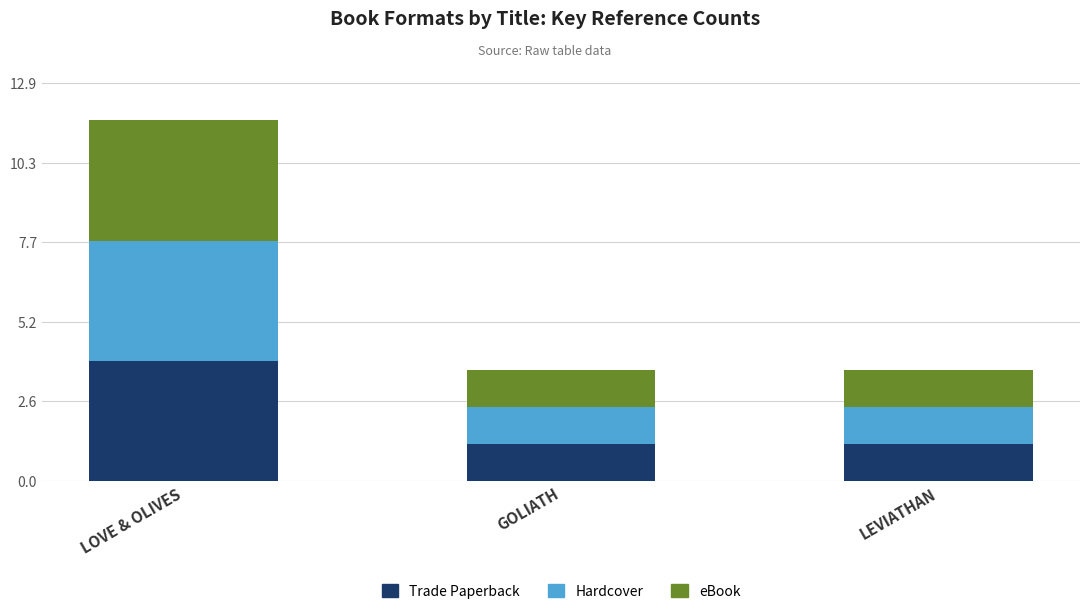

True or false: Trade Paperback has a value of 1.2 at LEVIATHAN.

True